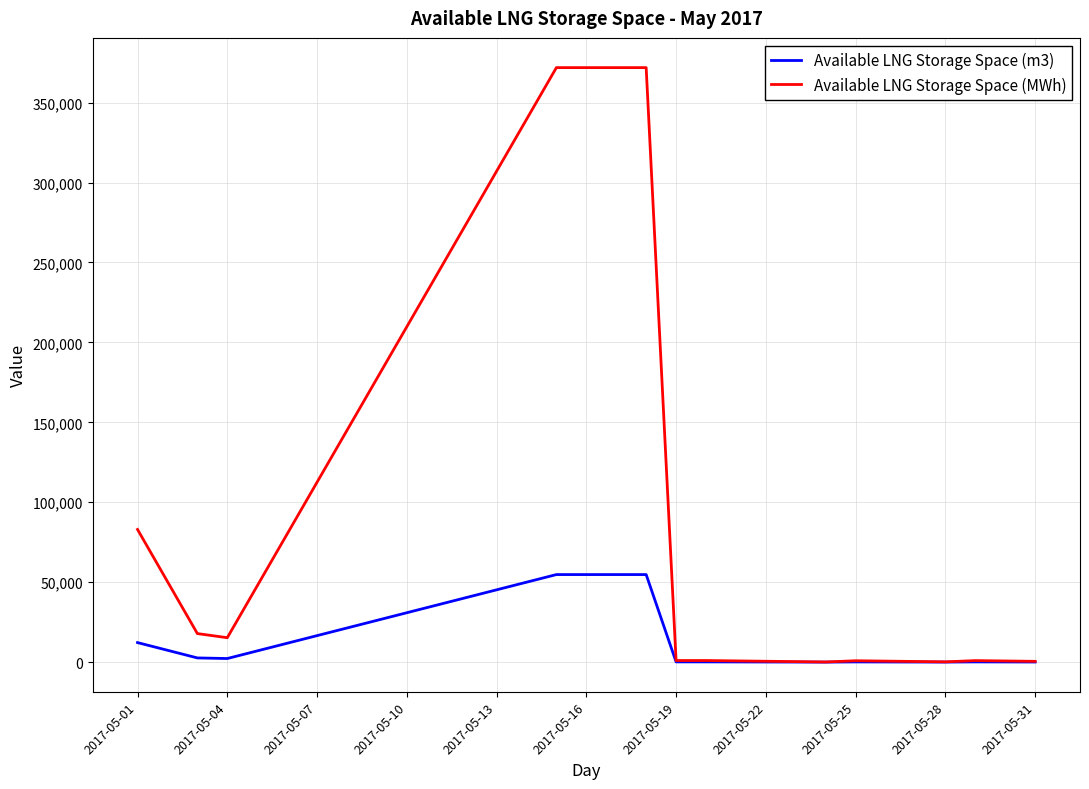

Which series has the largest total across all categories?

Available LNG Storage Space (MWh)